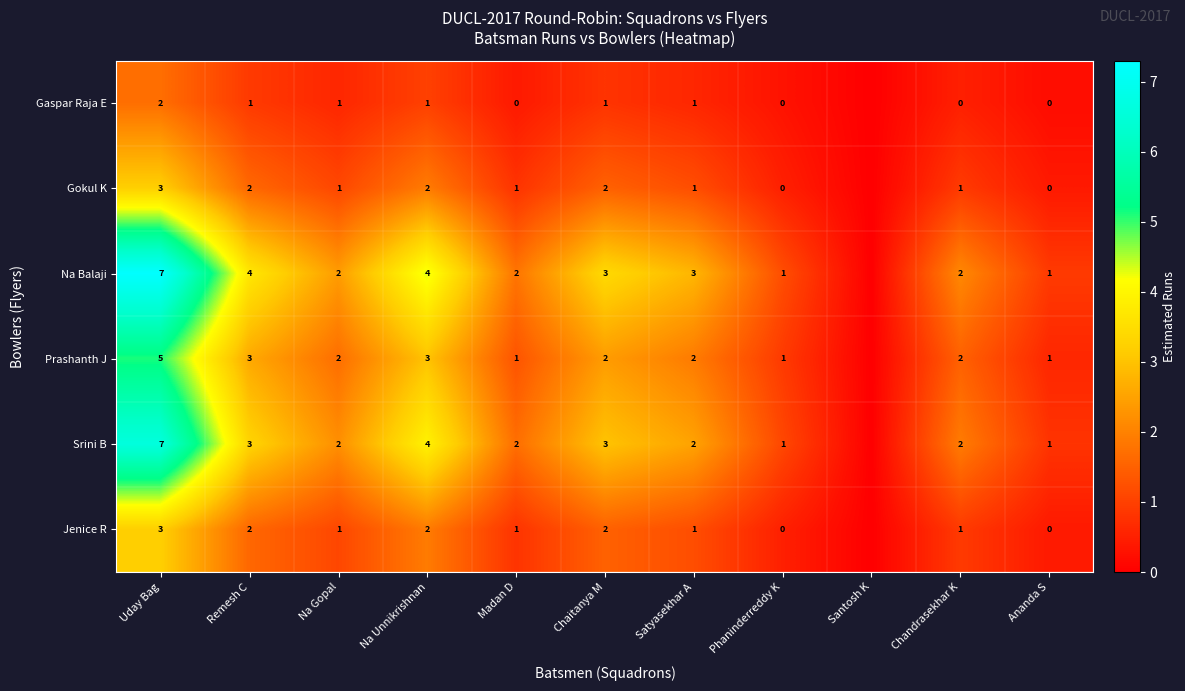

Between Santosh K and Madan D, which is larger?

Madan D